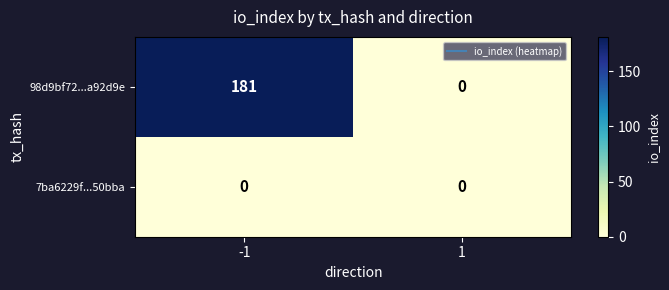

Which label corresponds to the largest value in the chart?

-1